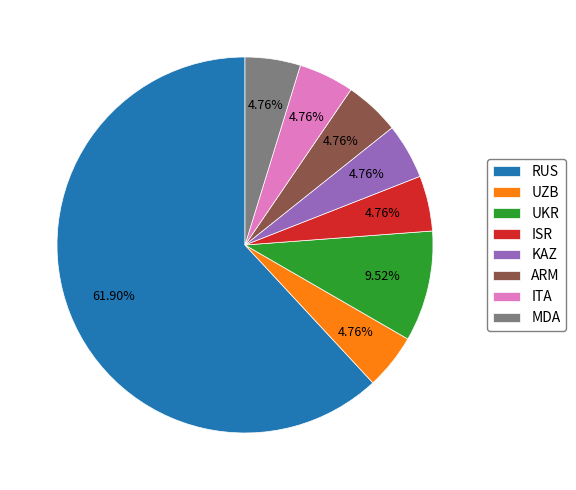

Which slice is the largest?

RUS